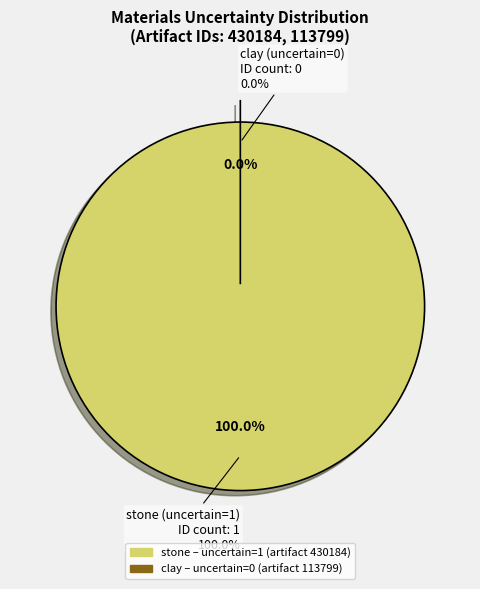

Combined, do stone (uncertain=1) and clay (uncertain=0) account for over 50%?

Yes